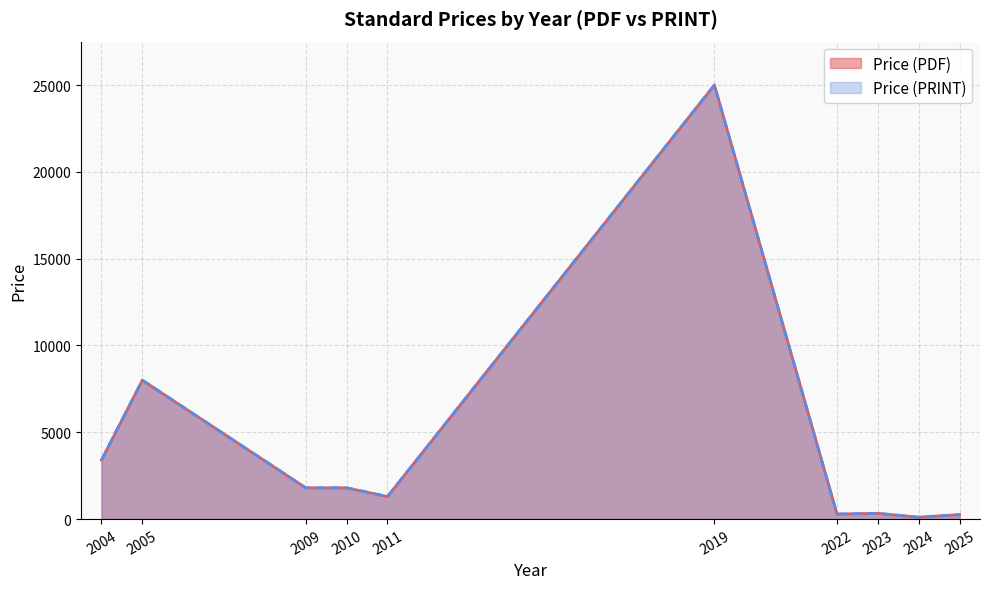

The Price (PRINT) series shows 46.2 at 2025. True or false?

False